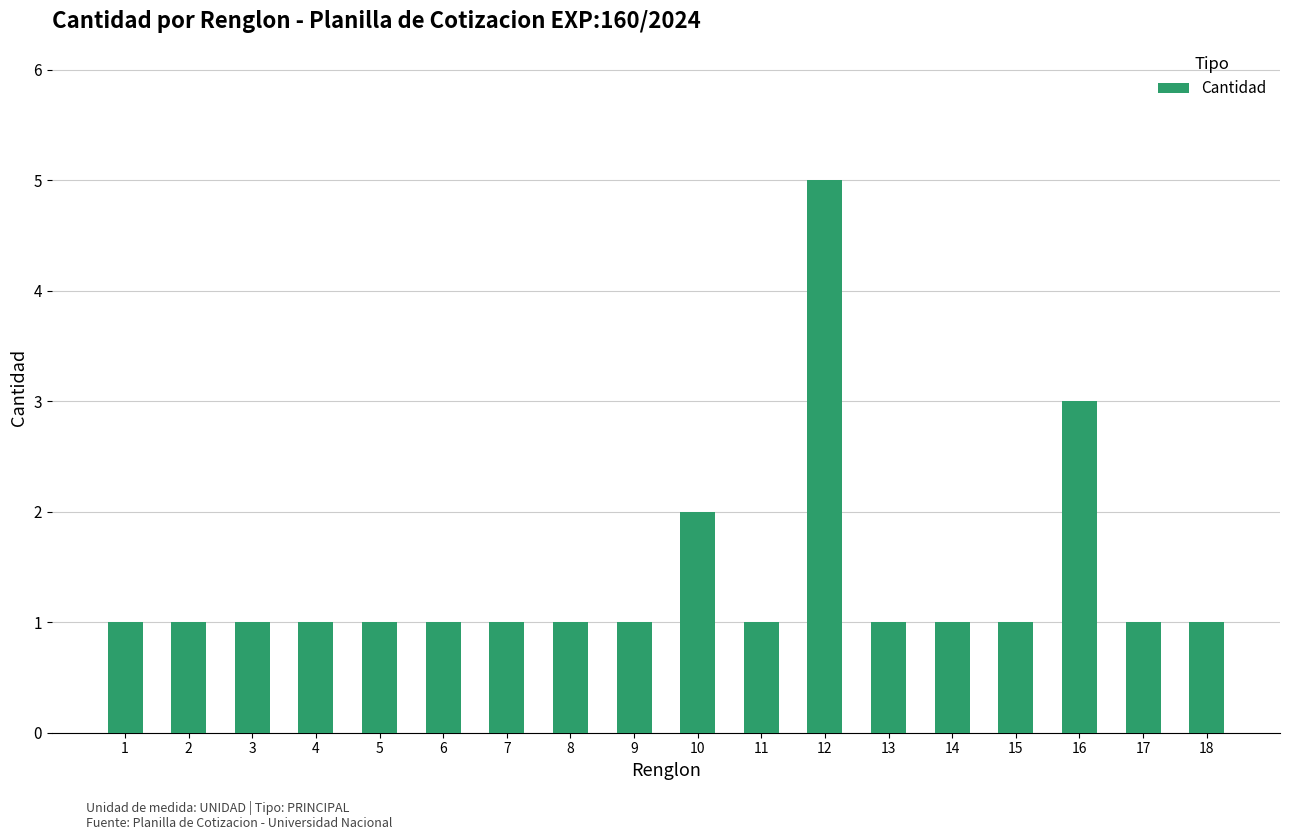

What is the sum of all values?

25